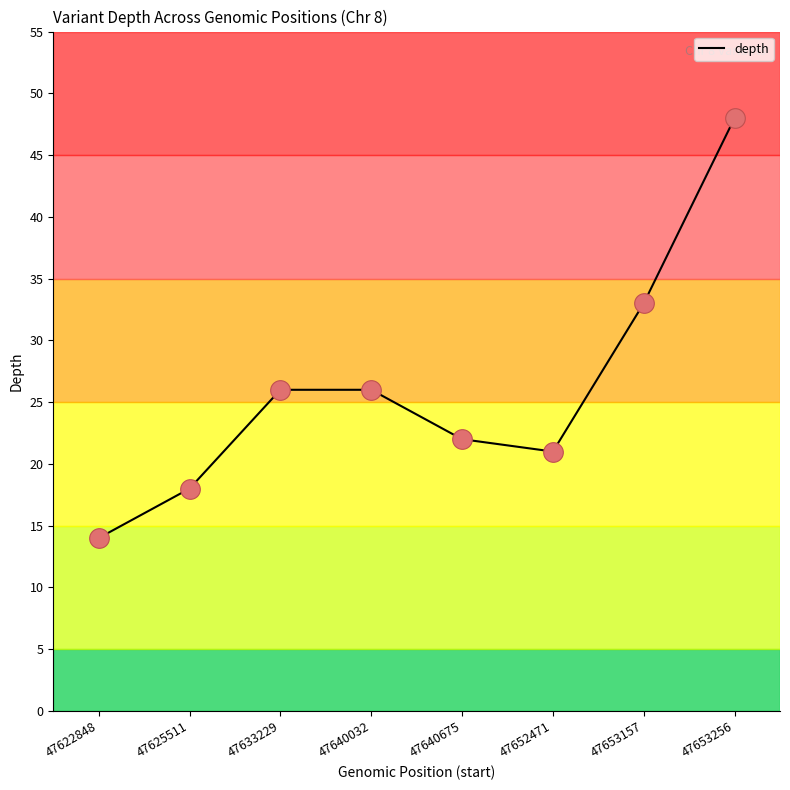

What is the change in value from 47622848 to 47625511?

+4